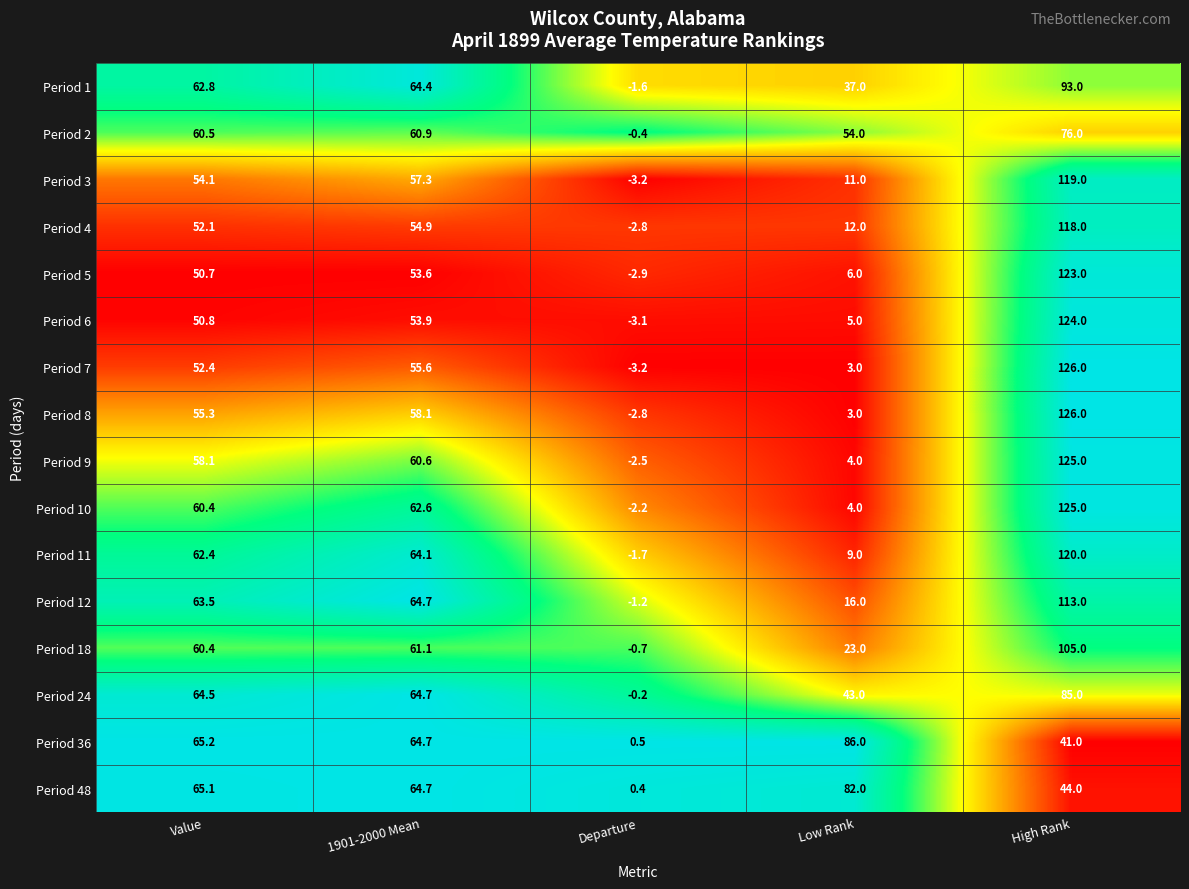

Rank the categories by Period 6 value from lowest to highest.

Departure, Low Rank, Value, 1901-2000 Mean, High Rank